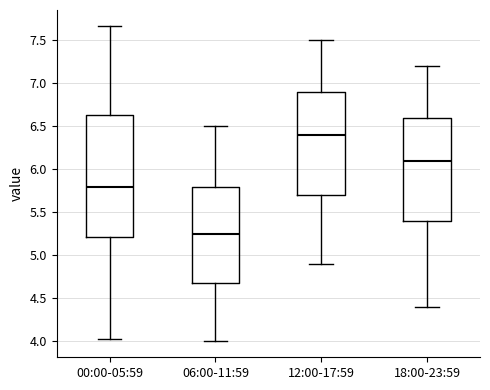

Reading left to right, read every box against the y-axis: the position of its median line, the range the box covers, and the ends of its whiskers. The values are not printed on the chart, so give them approximately, as read against the axis.

00:00-05:59: median 5.80, box 5.20 to 6.65, whiskers 4.05 to 7.65
06:00-11:59: median 5.25, box 4.70 to 5.80, whiskers 4.00 to 6.50
12:00-17:59: median 6.40, box 5.70 to 6.90, whiskers 4.90 to 7.50
18:00-23:59: median 6.10, box 5.40 to 6.60, whiskers 4.40 to 7.20